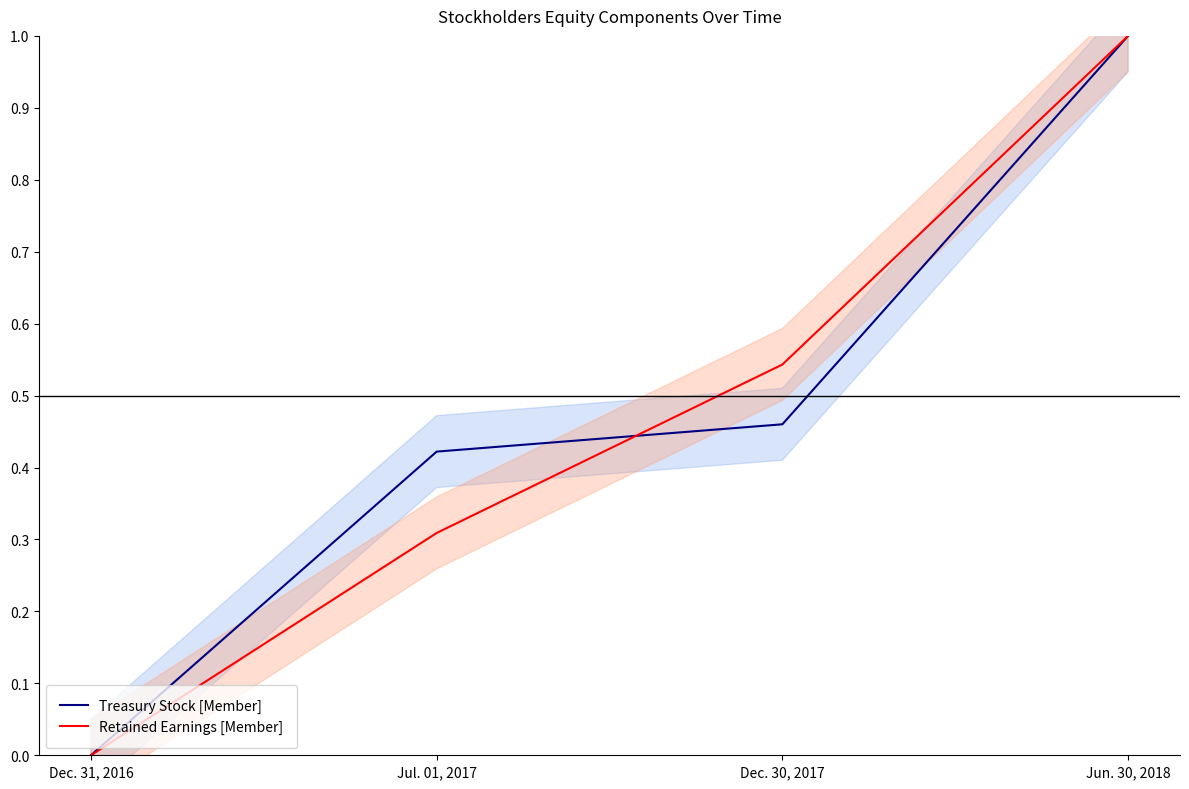

Between Jul. 01, 2017 and Jun. 30, 2018, which series saw the biggest shift?

Retained Earnings [Member]